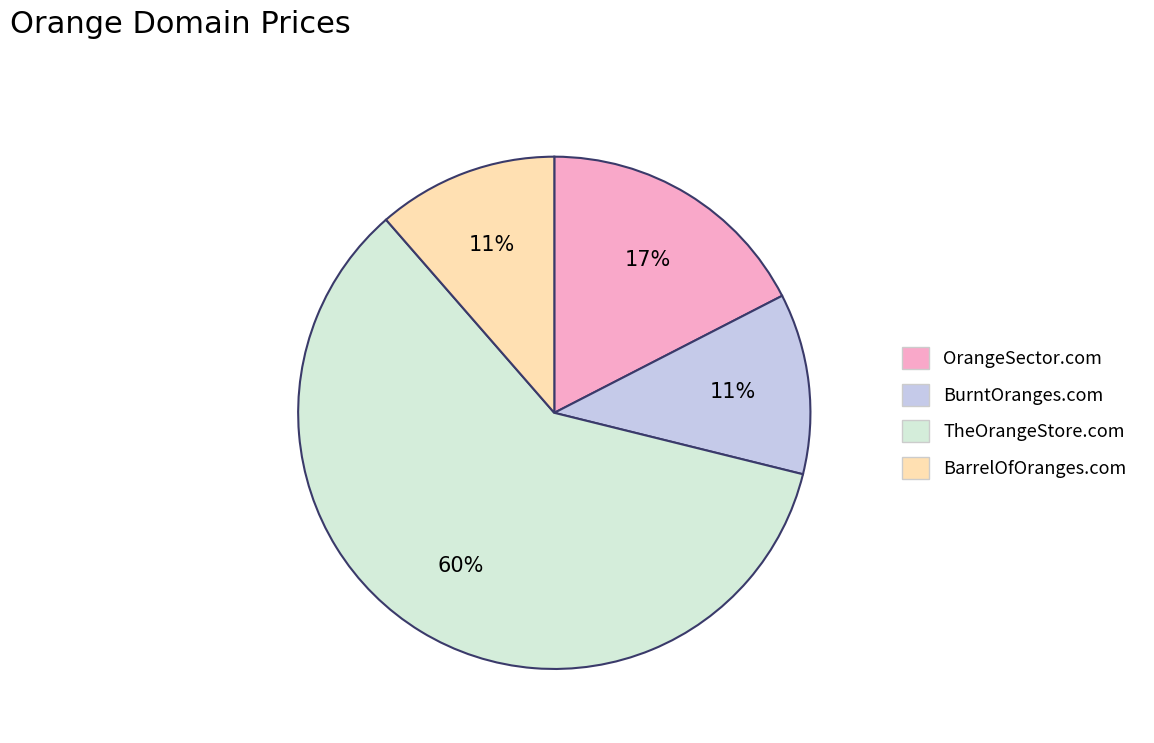

Which slice is the largest?

TheOrangeStore.com